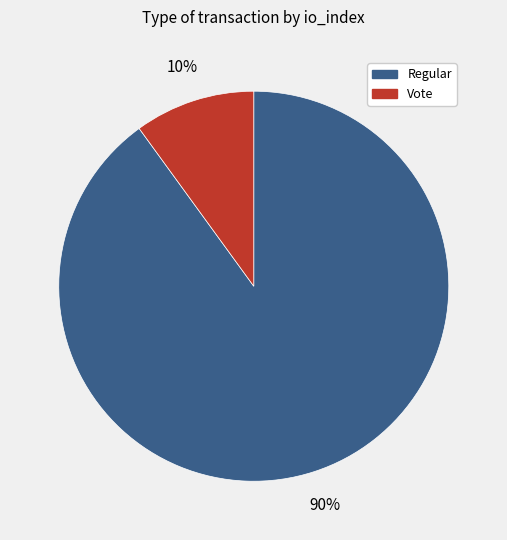

Is the sum of Vote and Regular greater than half?

Yes